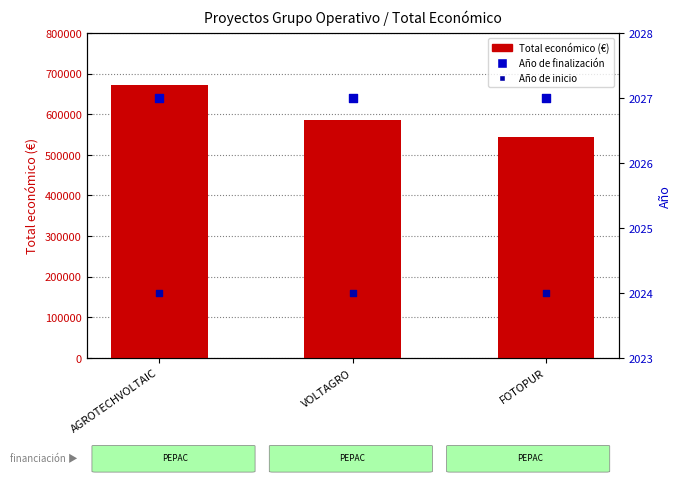

At how many categories does at least one series exceed 53244?

3